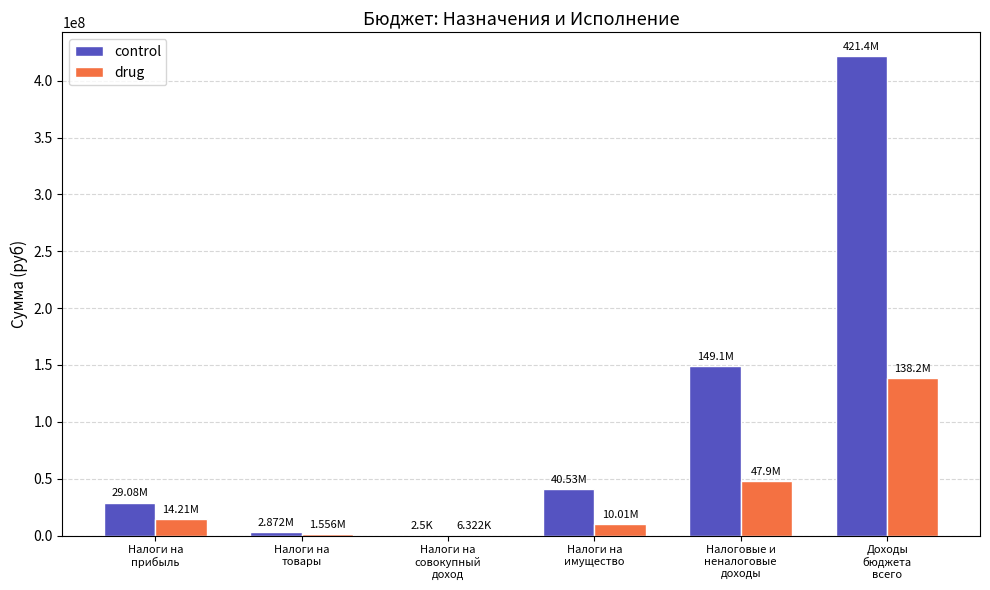

What are all the series names shown in the legend?

control, drug